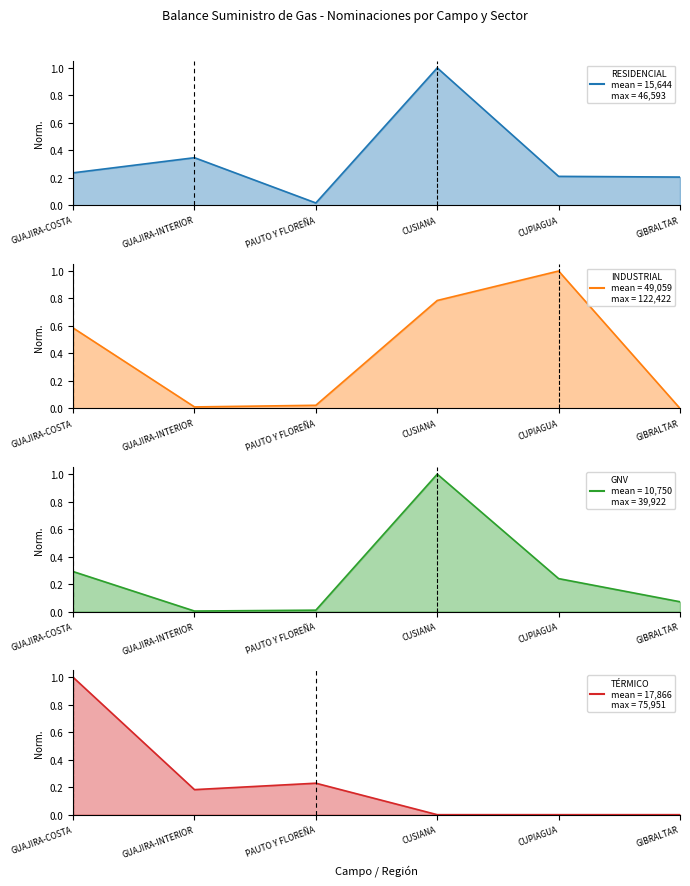

What are all the series names shown in the legend?

RESIDENCIAL, INDUSTRIAL, GNV, TÉRMICO